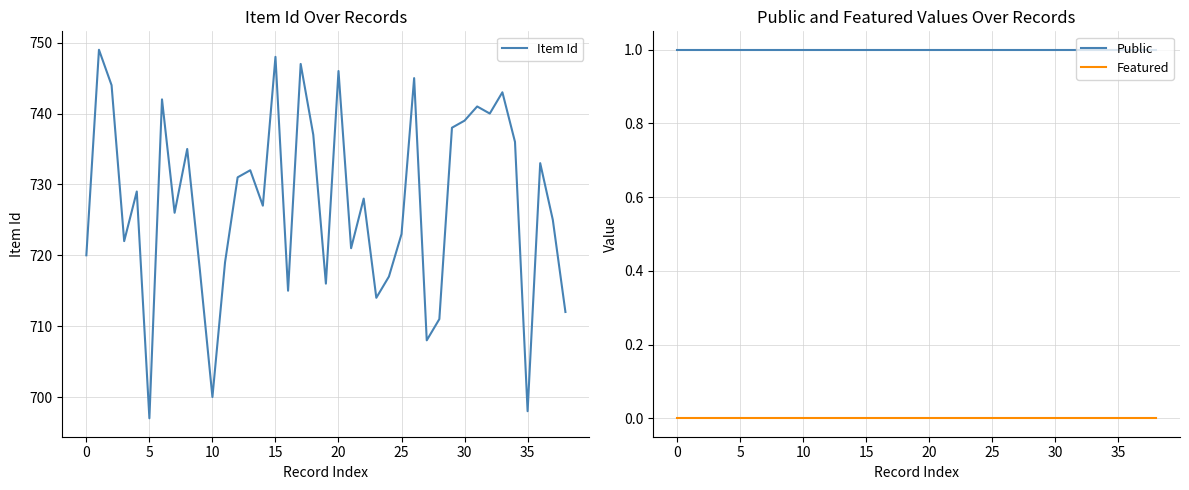

Reading right to left, list all the values displayed in this chart.

Item Id: 712	725	733	698	736	743	740	741	739	738	711	708	745	723	717	714	728	721	746	716	737	747	715	748	727	732	731	719	700	718	735	726	742	697	729	722	744	749	720
Public: 1	1	1	1	1	1	1	1	1	1	1	1	1	1	1	1	1	1	1	1	1	1	1	1	1	1	1	1	1	1	1	1	1	1	1	1	1	1	1
Featured: 0	0	0	0	0	0	0	0	0	0	0	0	0	0	0	0	0	0	0	0	0	0	0	0	0	0	0	0	0	0	0	0	0	0	0	0	0	0	0